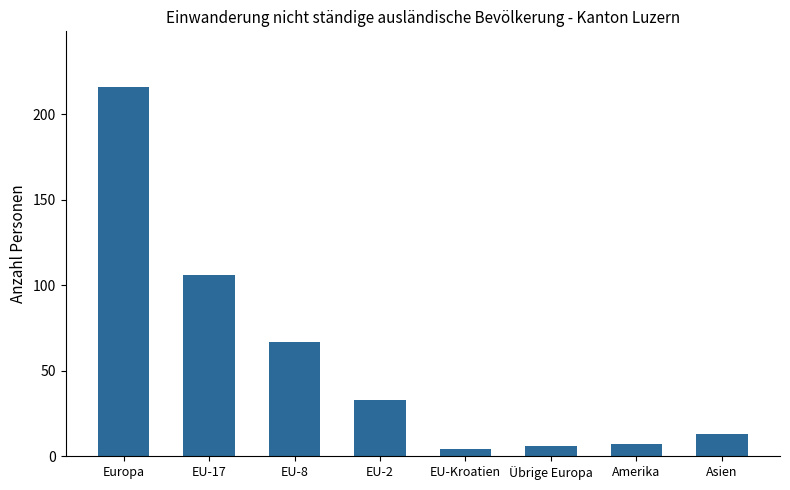

What is the label of the 6th bar from the left?

Übrige Europa